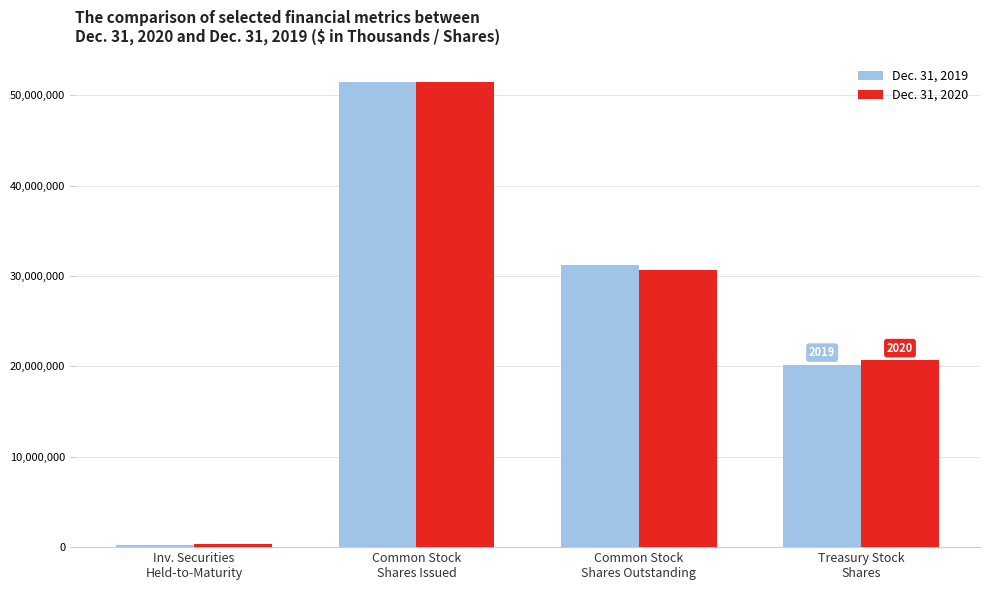

At which category is the sum across all series the highest?

Common Stock
Shares Issued